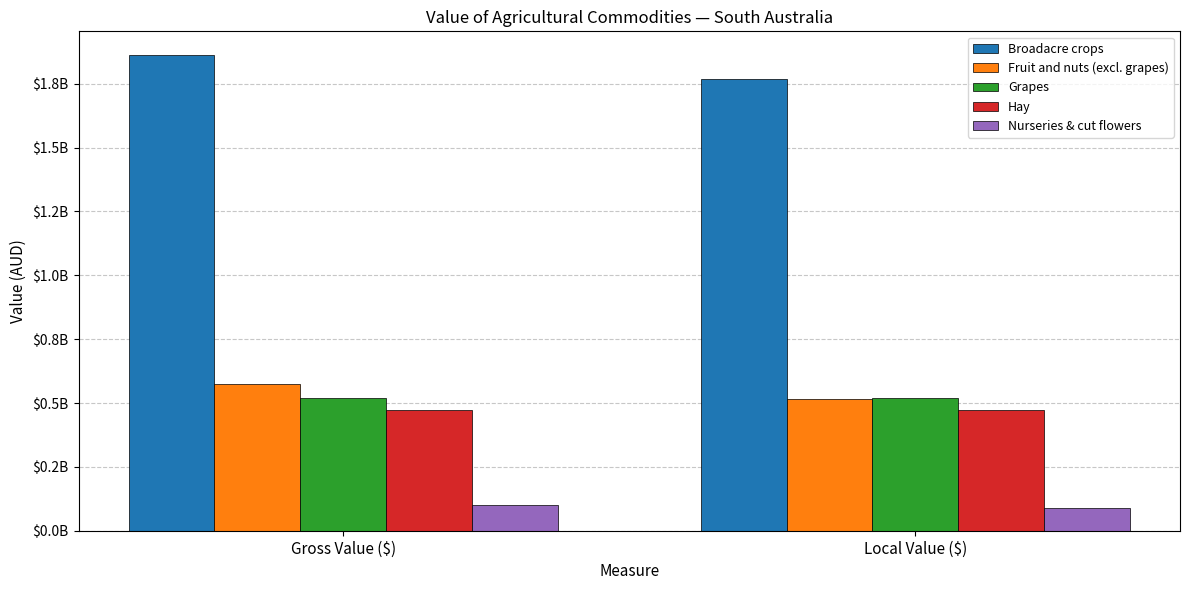

What are all the series names shown in the legend?

Broadacre crops, Fruit and nuts (excl. grapes), Grapes, Hay, Nurseries & cut flowers